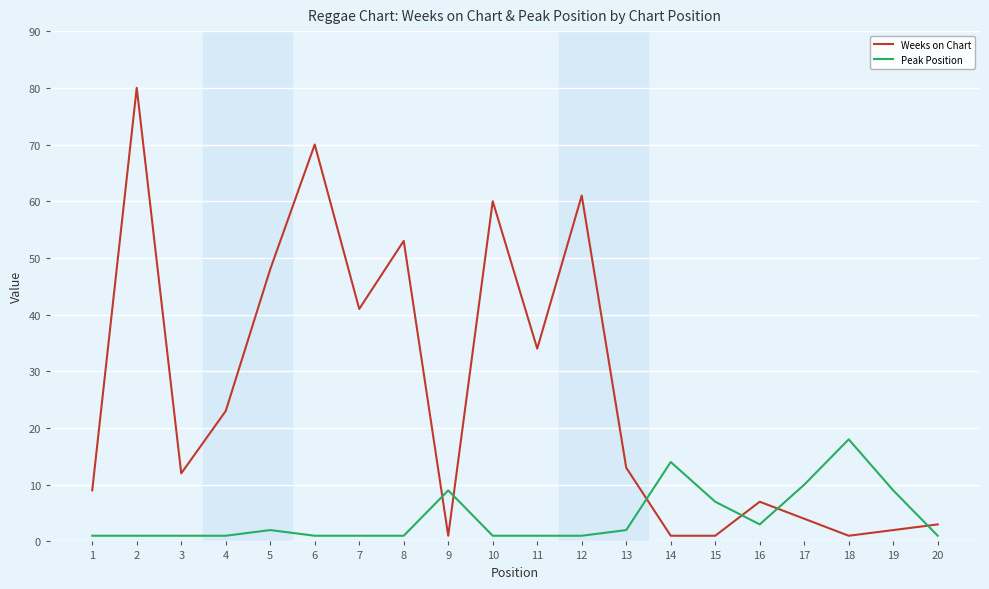

Reading left to right, list all the values displayed in this chart.

Weeks on Chart: 9	80	12	23	48	70	41	53	1	60	34	61	13	1	1	7	4	1	2	3
Peak Position: 1	1	1	1	2	1	1	1	9	1	1	1	2	14	7	3	10	18	9	1